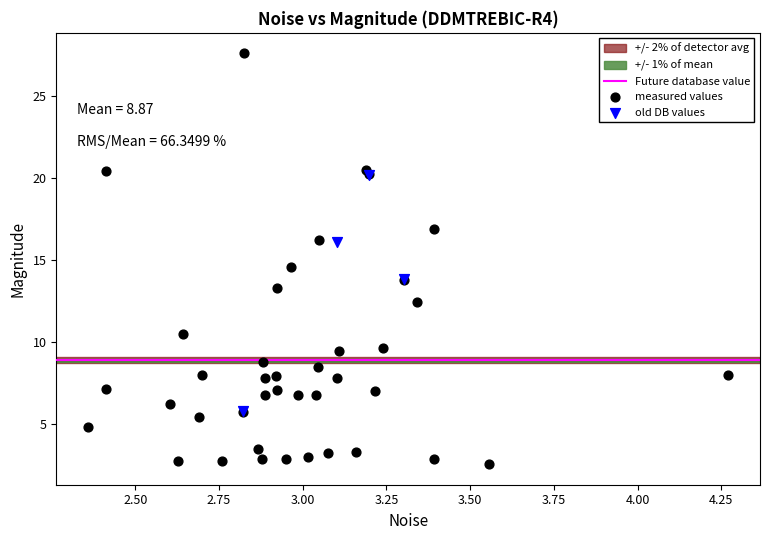

Which series reaches the minimum Y coordinate?

measured values